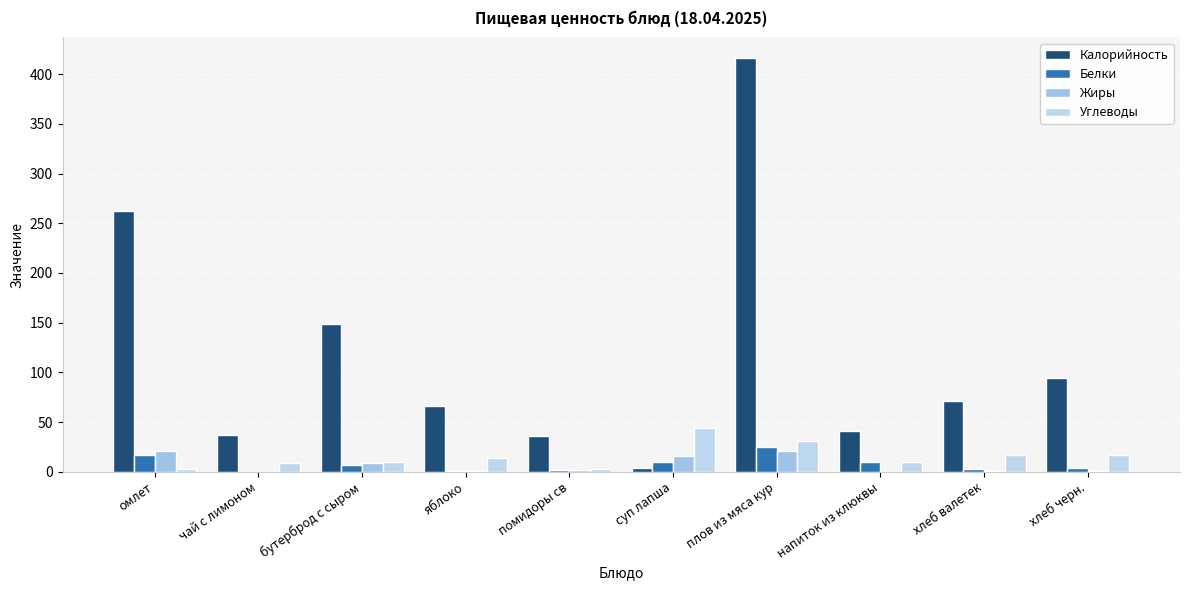

Where does the Углеводы series first go above 14?

суп лапша